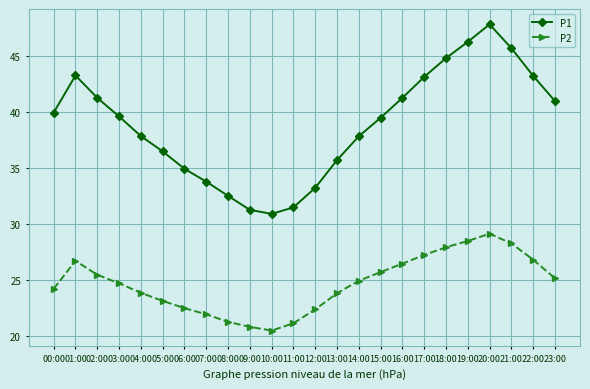

At which category is the sum across all series the highest?

20:00